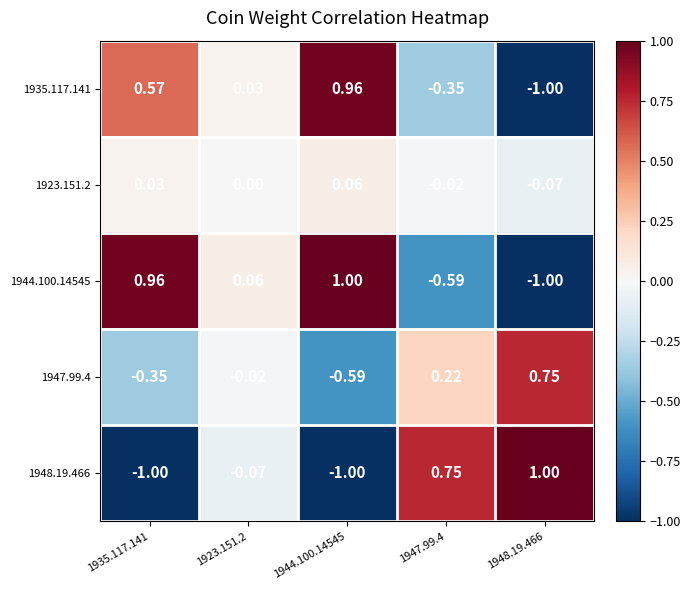

Is the value of 1923.151.2 at 1935.117.141 greater than the value of 1947.99.4 at 1923.151.2?

Yes